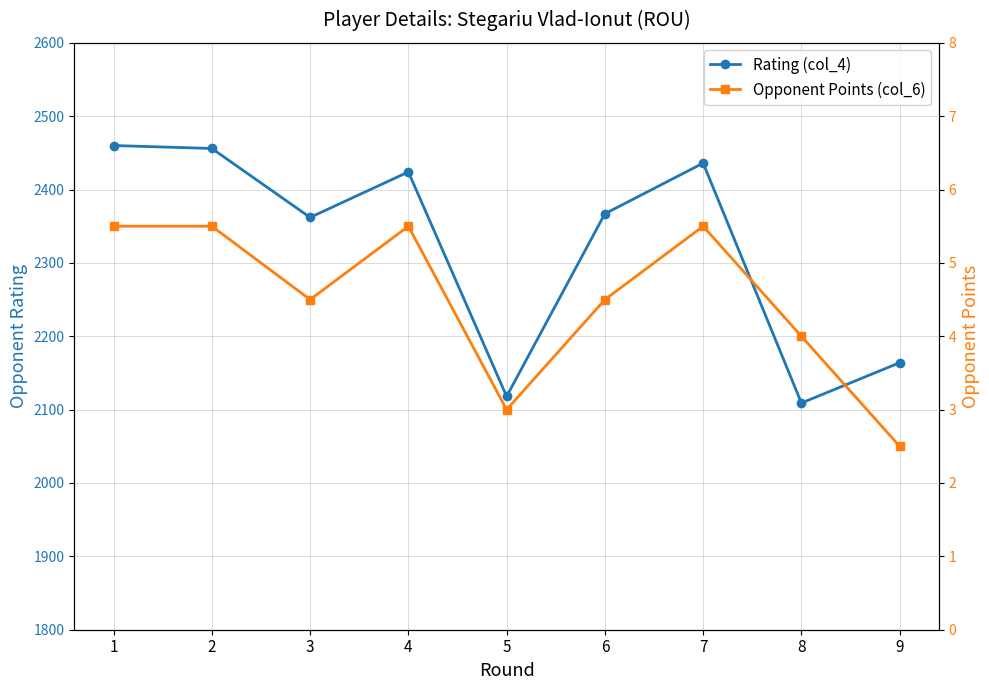

Rank the categories by Rating (col_4) value from highest to lowest.

1, 2, 7, 4, 6, 3, 9, 5, 8